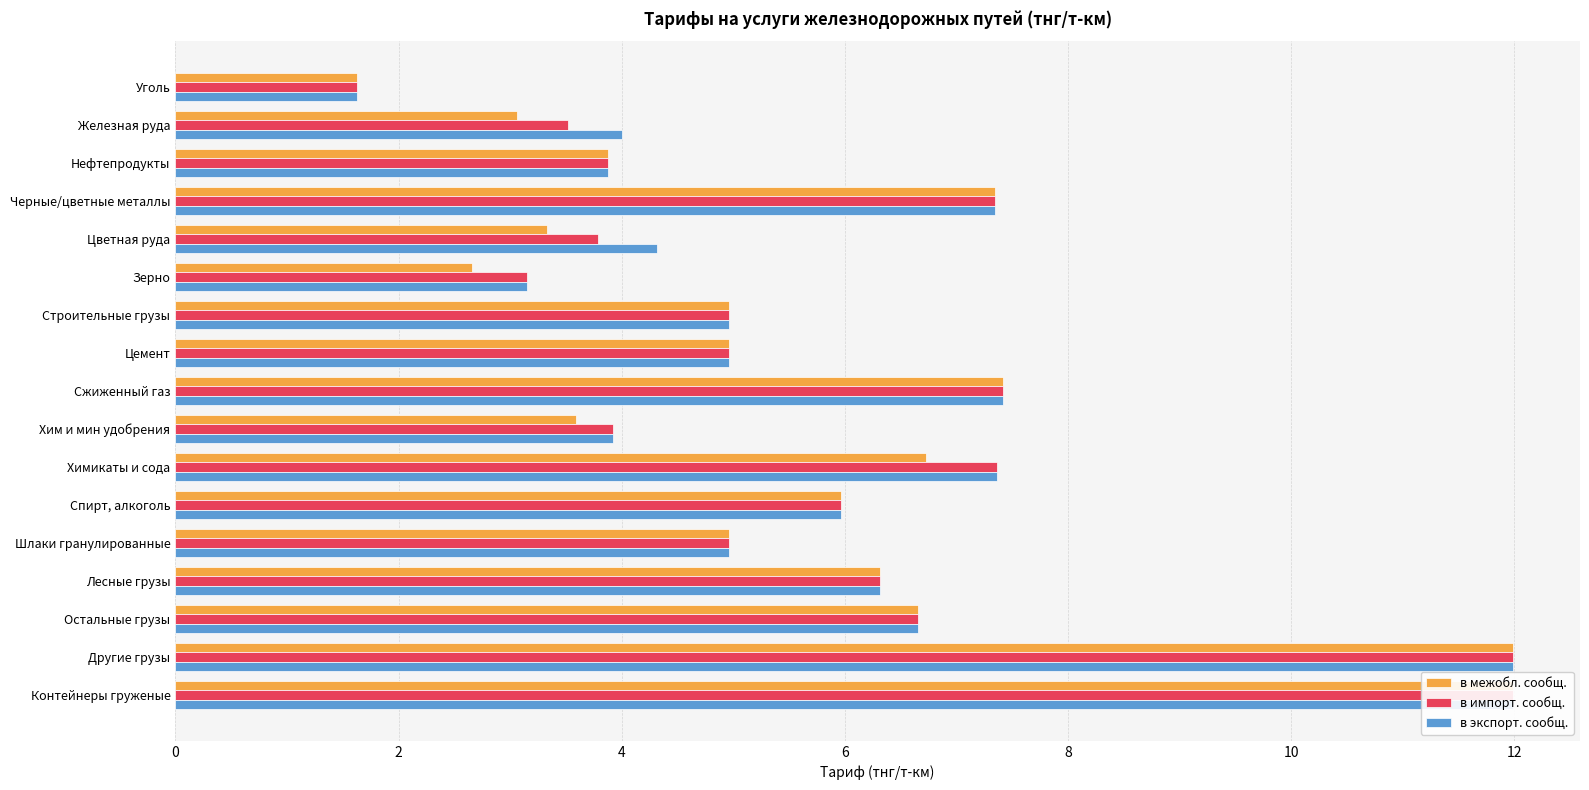

How many groups of bars are there?

17